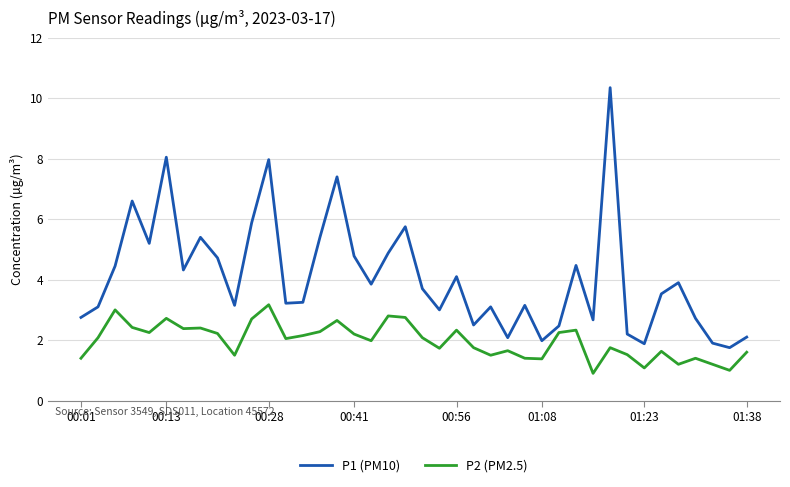

True or false: P2 (PM2.5) and P1 (PM10) cross at least once.

False